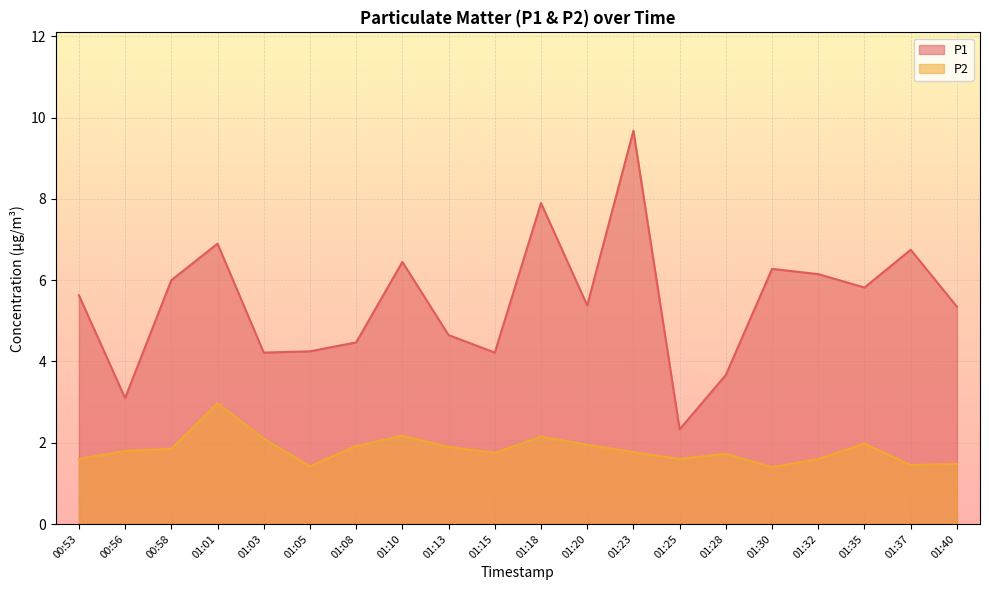

Reading right to left, list all the values displayed in this chart.

P1: 5.3	6.8	5.8	6.2	6.3	3.7	2.3	9.7	5.4	7.9	4.2	4.7	6.5	4.5	4.2	4.2	6.9	6.0	3.1	5.6
P2: 1.5	1.4	2.0	1.6	1.4	1.7	1.6	1.8	1.9	2.1	1.8	1.9	2.2	1.9	1.4	2.1	3.0	1.9	1.8	1.6